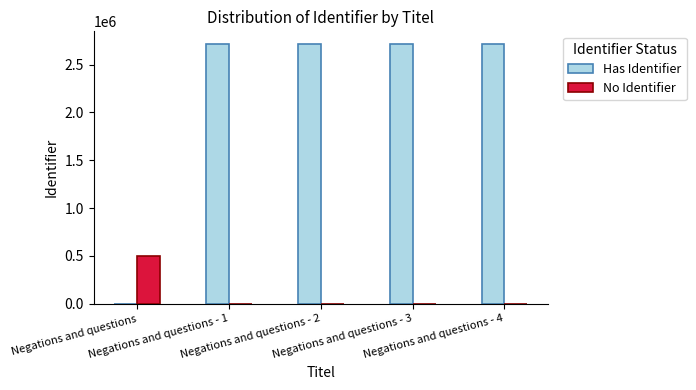

What is the maximum value shown in the chart?

2712967